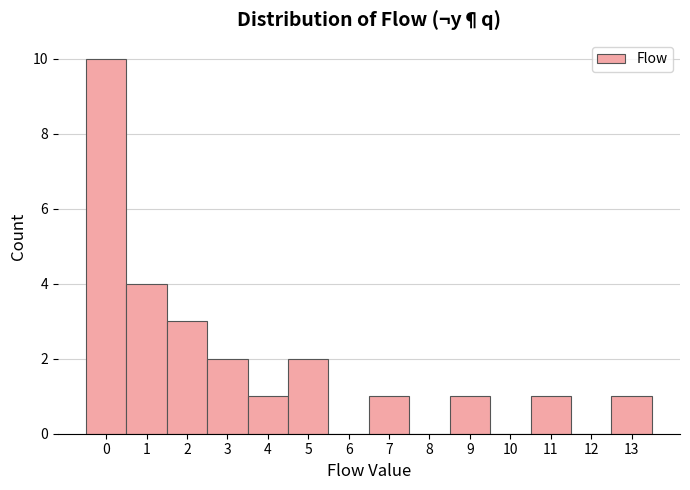

Reading right to left, extract all data points from this chart.

13=1	12=0	11=1	10=0	9=1	8=0	7=1	6=0	5=2	4=1	3=2	2=3	1=4	0=10